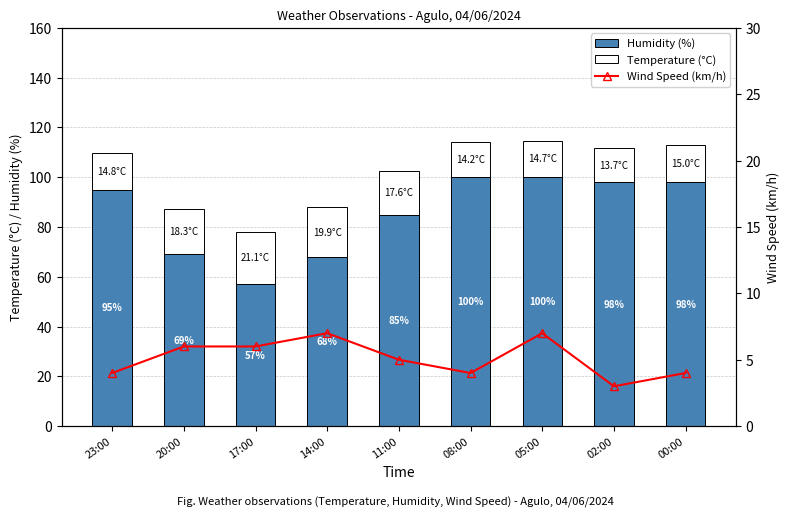

Rank the series at 17:00 from lowest to highest value.

Wind Speed (km/h), Temperature (°C), Humidity (%)